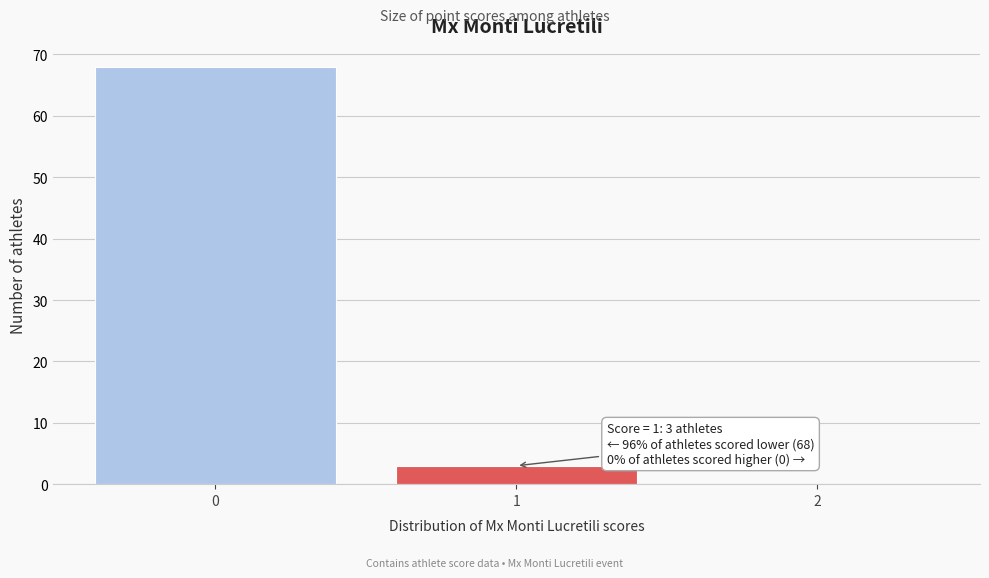

Reading left to right, what are all the values shown in this chart?

0=68	1=3	2=0